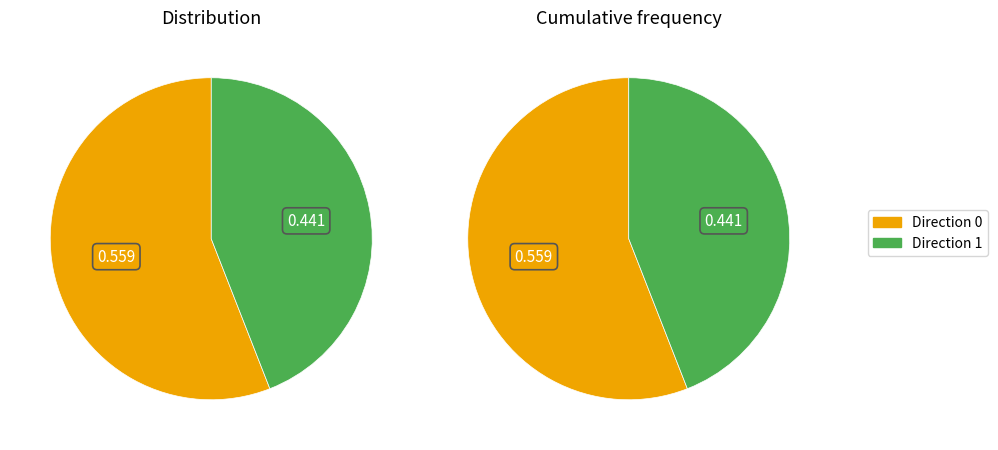

Which category has the biggest portion of the pie?

Direction 0